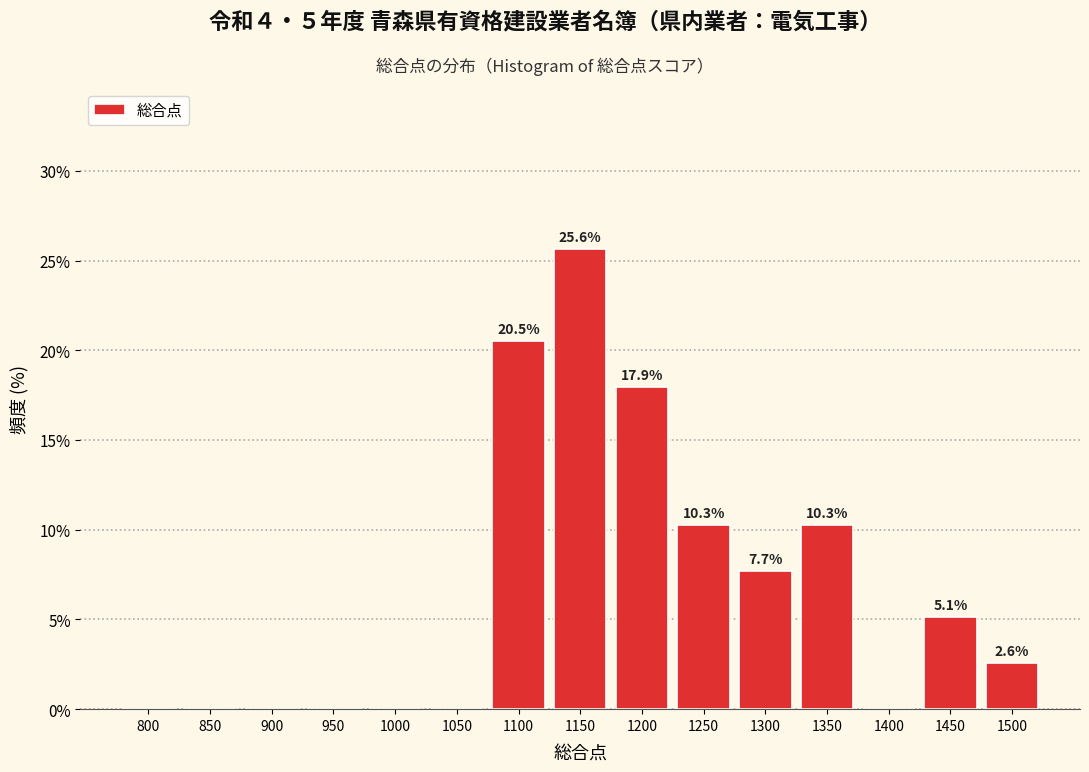

Reading right to left, what are all the values shown in this chart?

1500=2.6	1450=5.1	1400=0.0	1350=10.3	1300=7.7	1250=10.3	1200=17.9	1150=25.6	1100=20.5	1050=0.0	1000=0.0	950=0.0	900=0.0	850=0.0	800=0.0